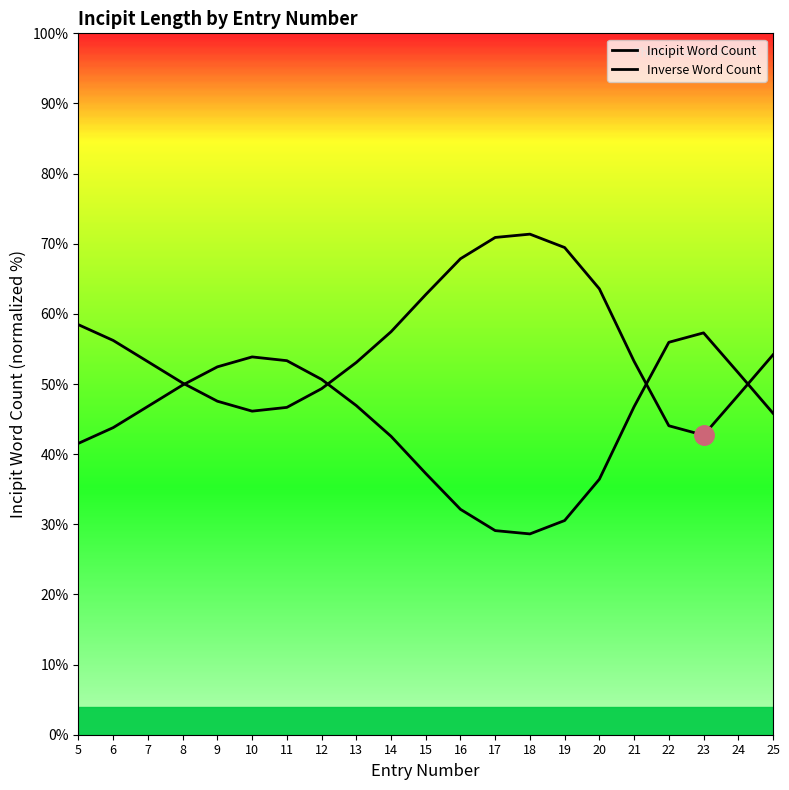

What is the greatest value displayed?

71.4